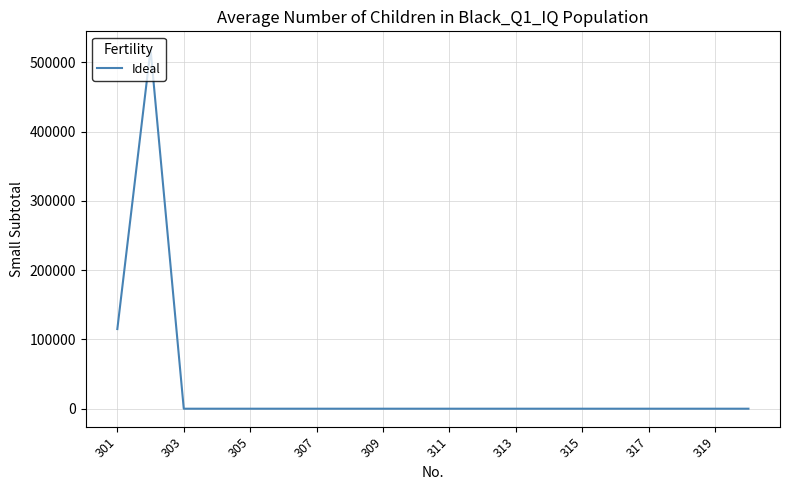

What is the difference between the maximum and minimum values?

518729